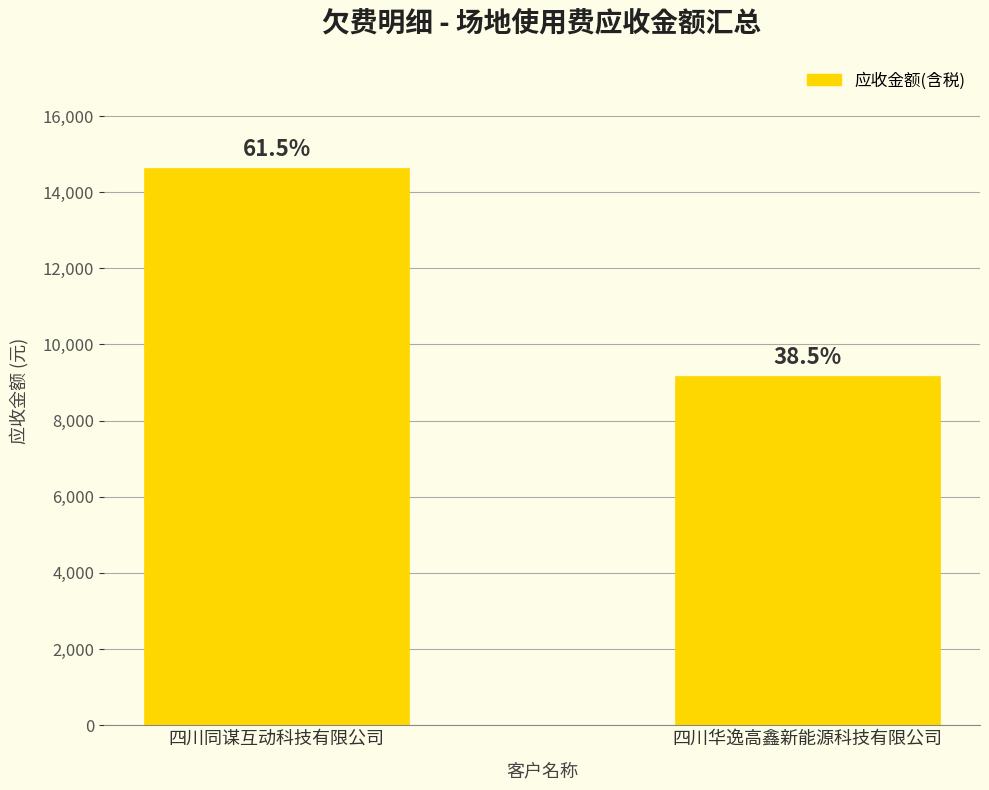

What is the difference between the values at 四川华逸高鑫新能源科技有限公司 and 四川同谋互动科技有限公司?

5458.3